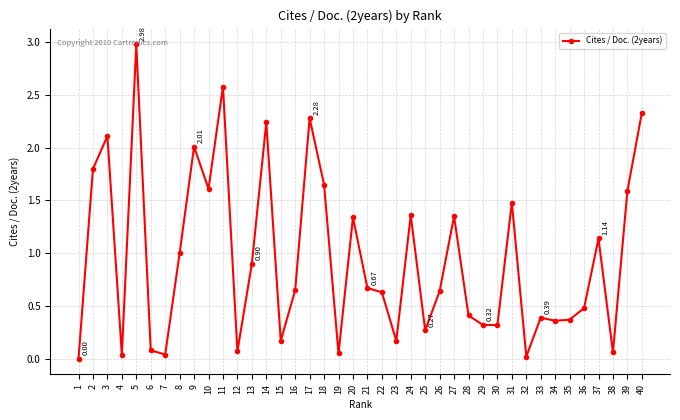

At which category does the data reach its first local valley?

4